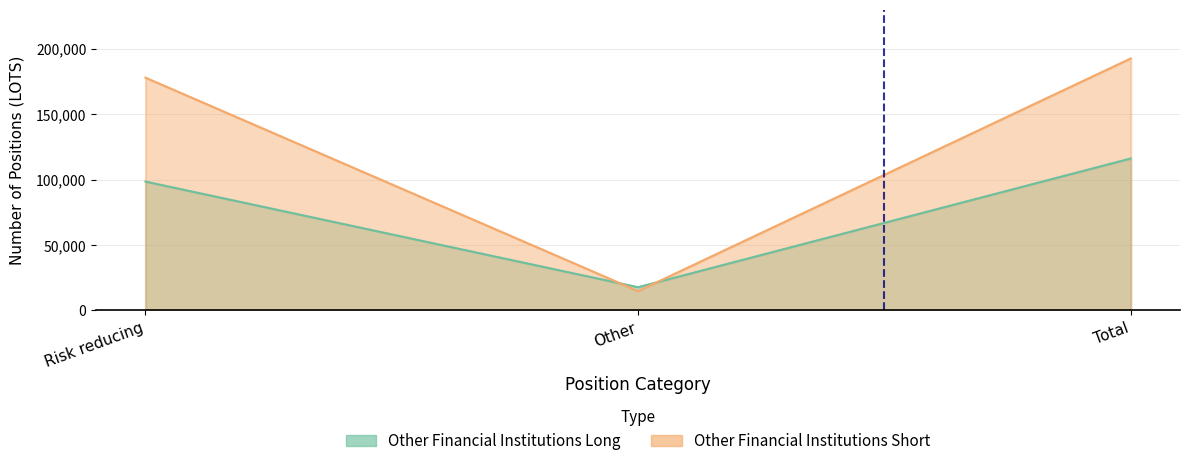

What position from the left is Other?

2